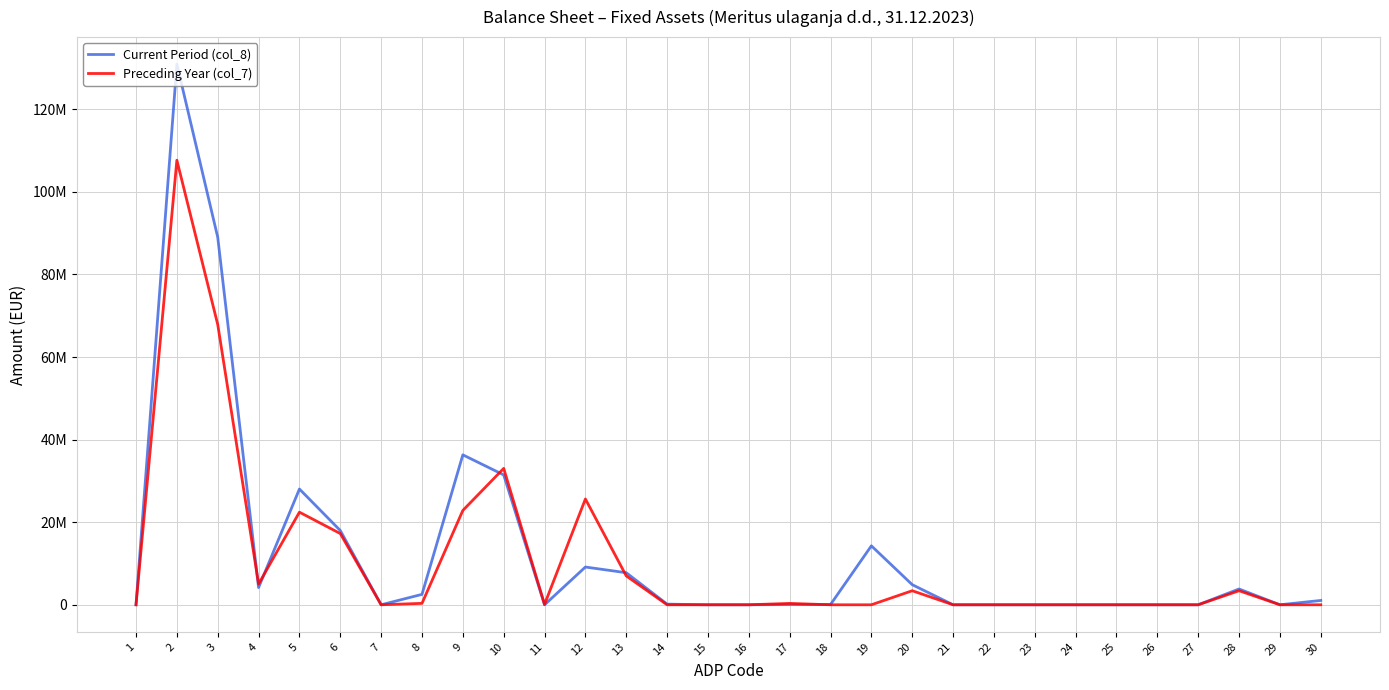

What is the difference between the maximum and minimum values in the Preceding Year (col_7) series?

107660105